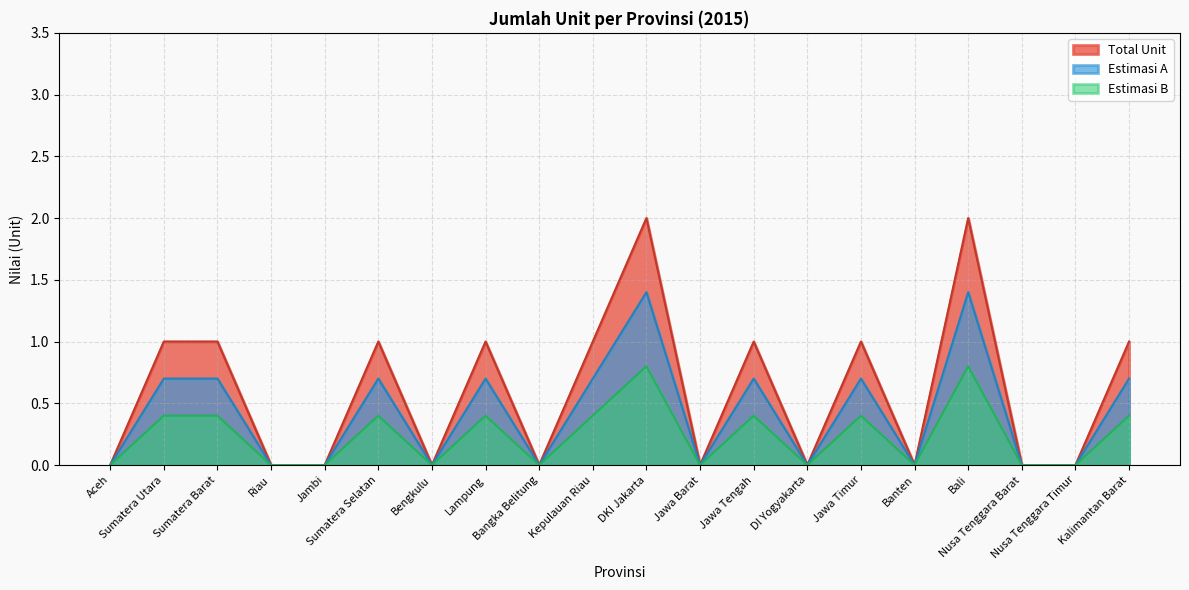

What is the maximum value shown in the chart?

2.0